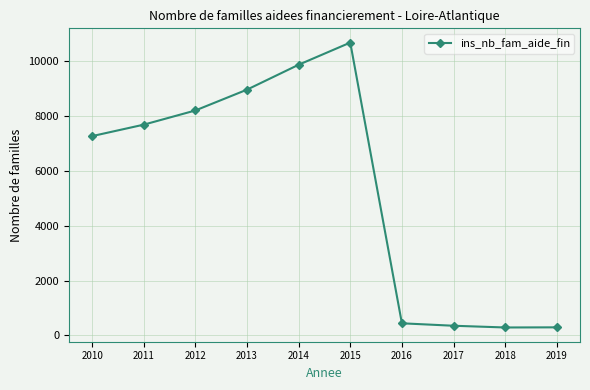

What is the value of the 6th point from the left?

10666